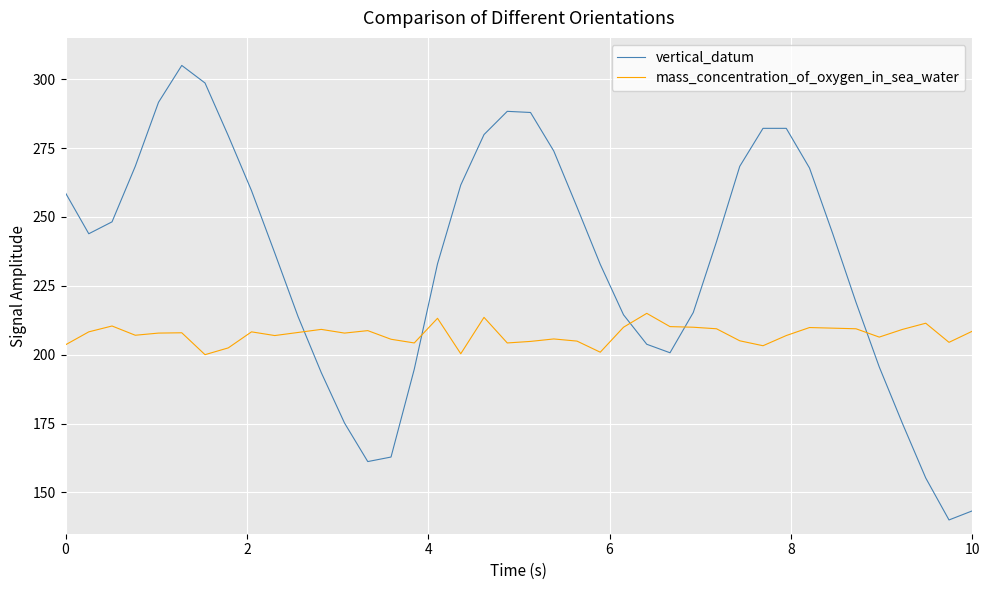

What are all the series names shown in the legend?

vertical_datum, mass_concentration_of_oxygen_in_sea_water